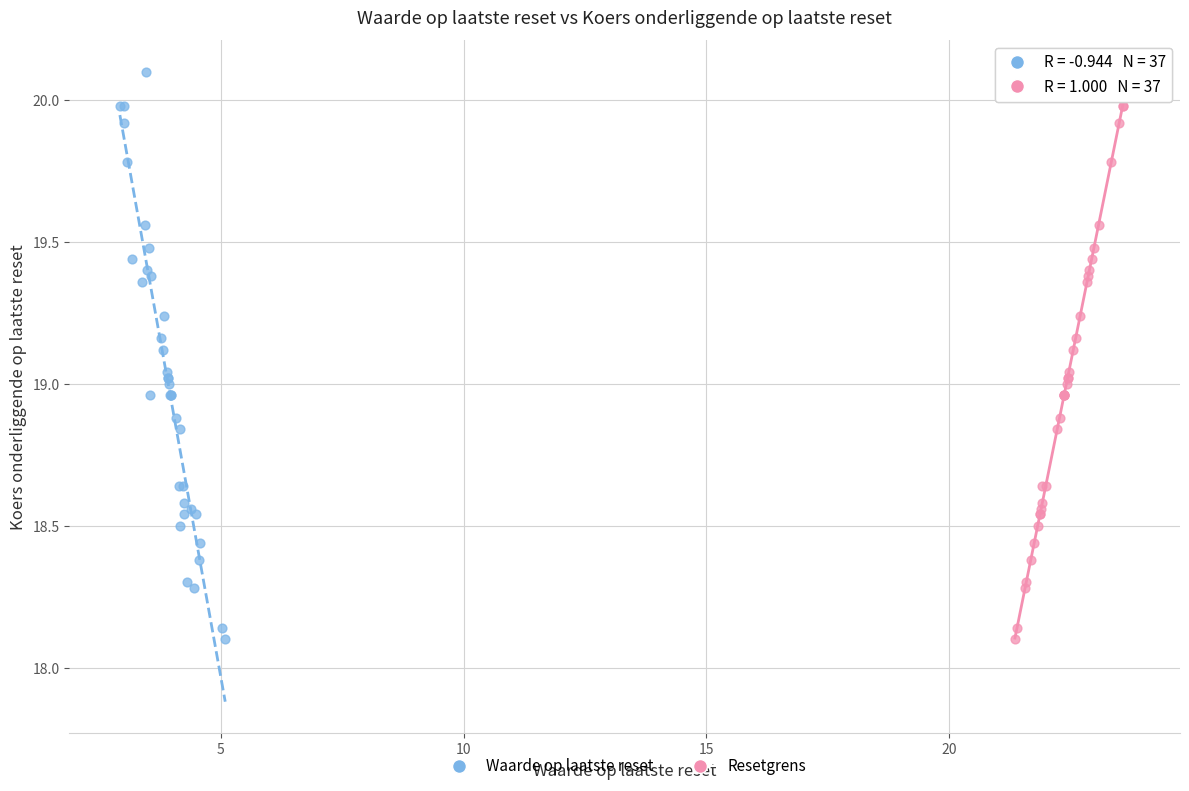

What are all the series names shown in the legend?

Waarde op laatste reset, Resetgrens